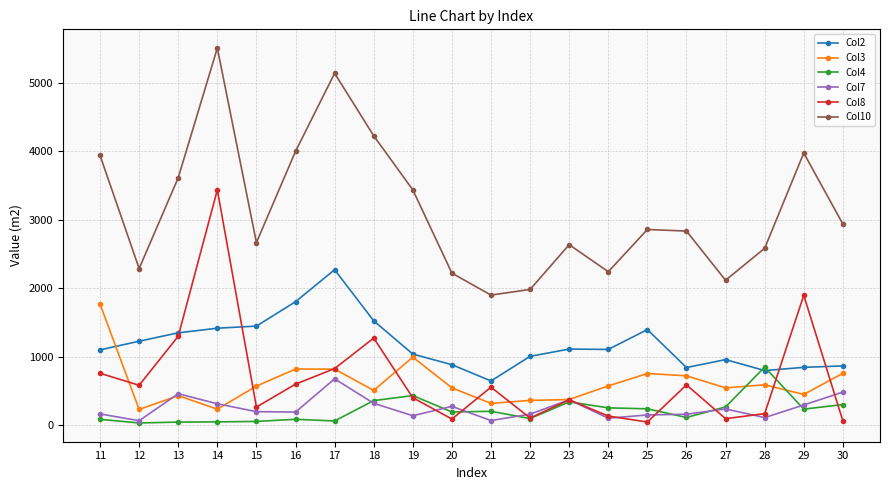

At which category does Col3 reach its first local valley?

12